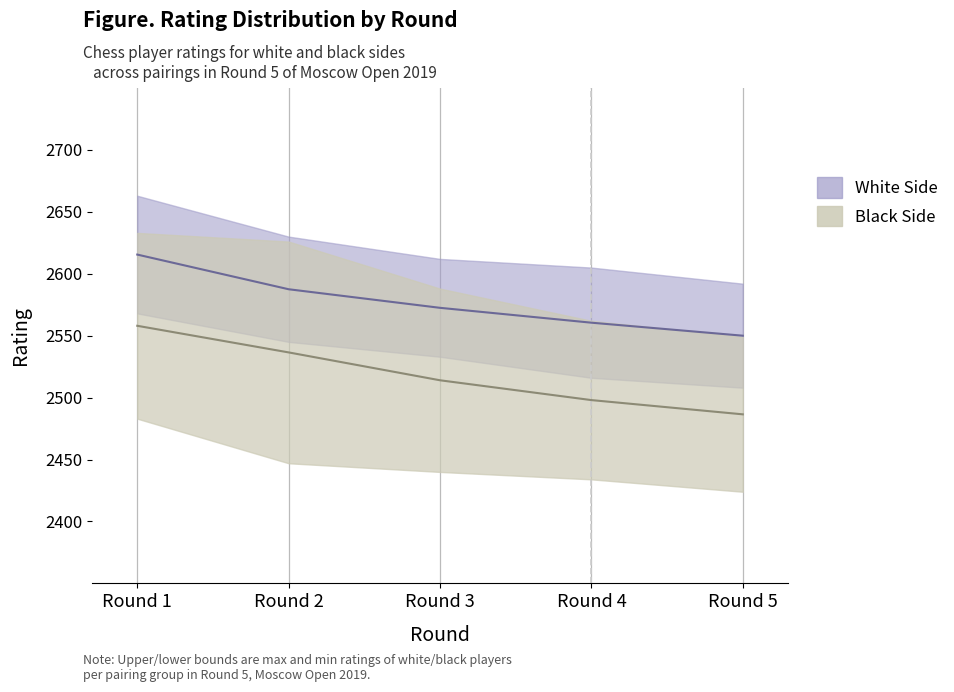

List the labels in order of White Rating Mid value, largest first.

Round 1, Round 2, Round 3, Round 4, Round 5